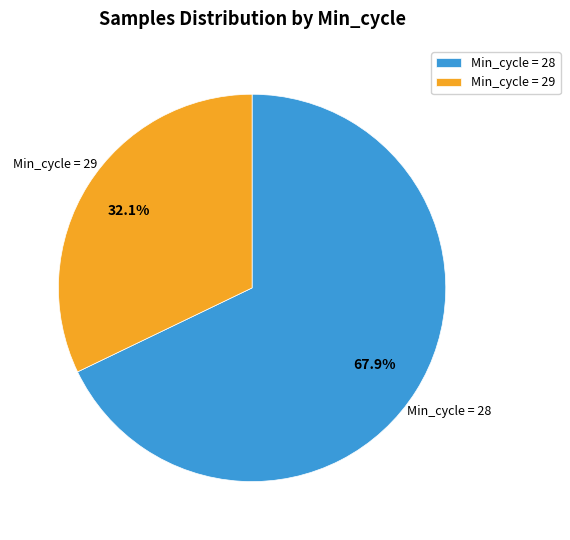

What is the smallest slice in the pie chart?

Min_cycle = 29